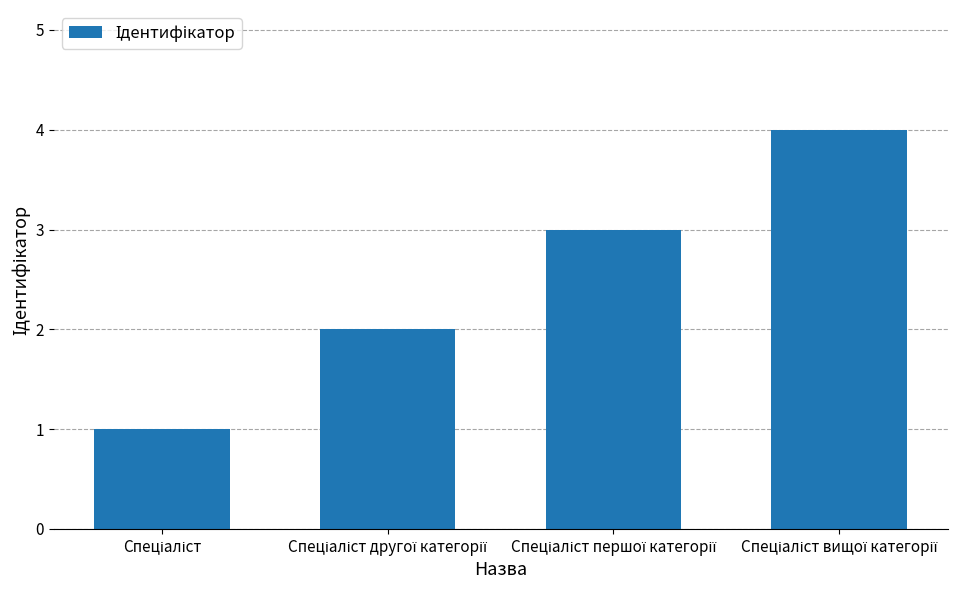

What is the sum of all values?

10